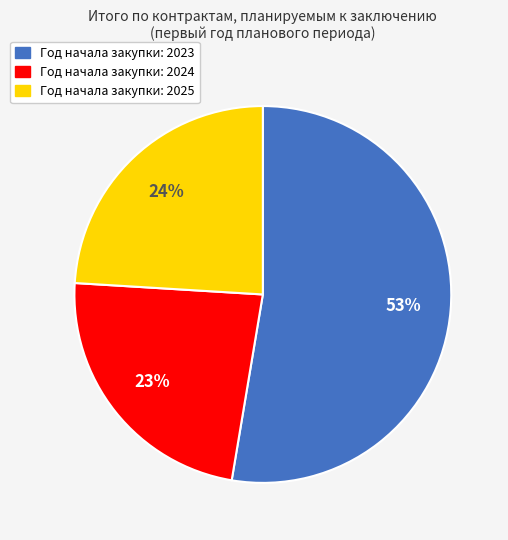

Is there a majority slice in this chart?

Yes